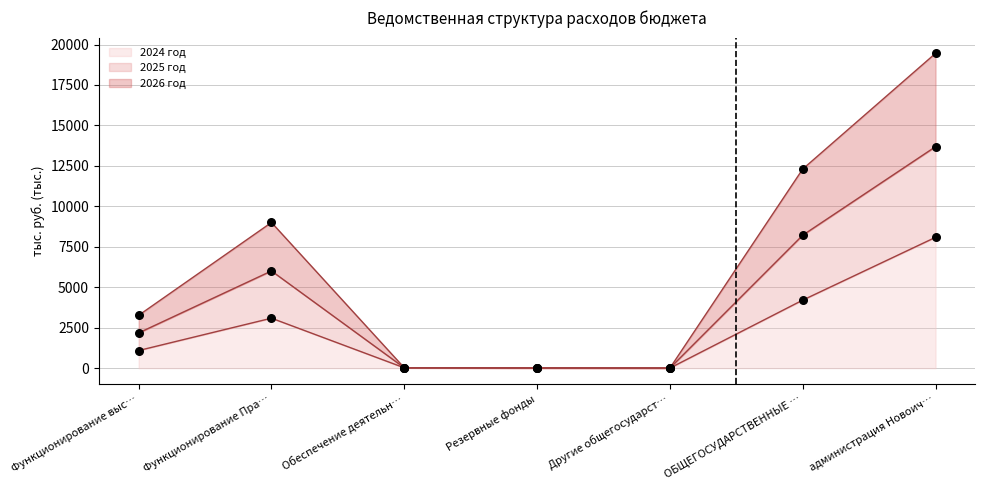

What are all the series names shown in the legend?

2024 год, 2025 год, 2026 год